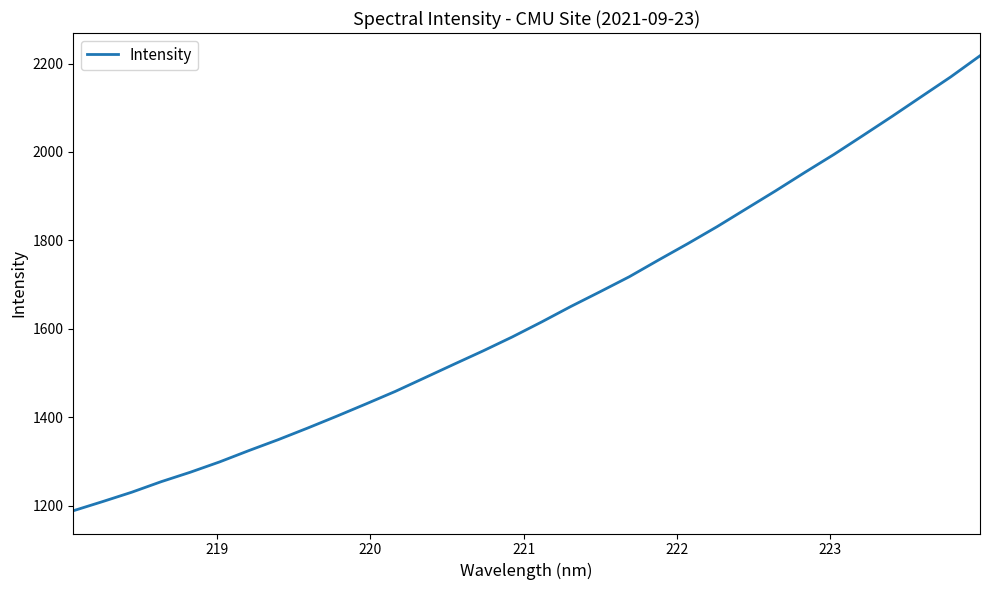

What is the maximum value shown in the chart?

2217.6